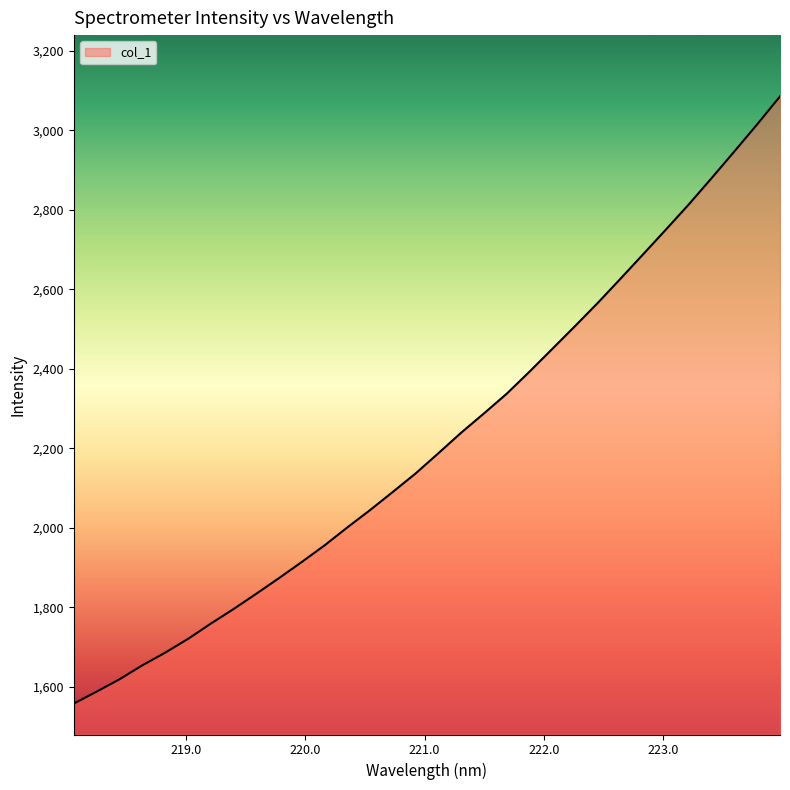

What is the difference between the maximum and minimum values?

1528.2